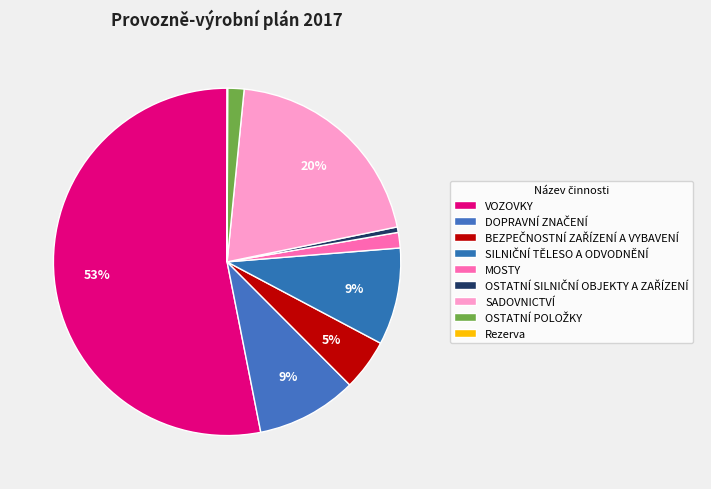

How many segments does this pie chart have?

9